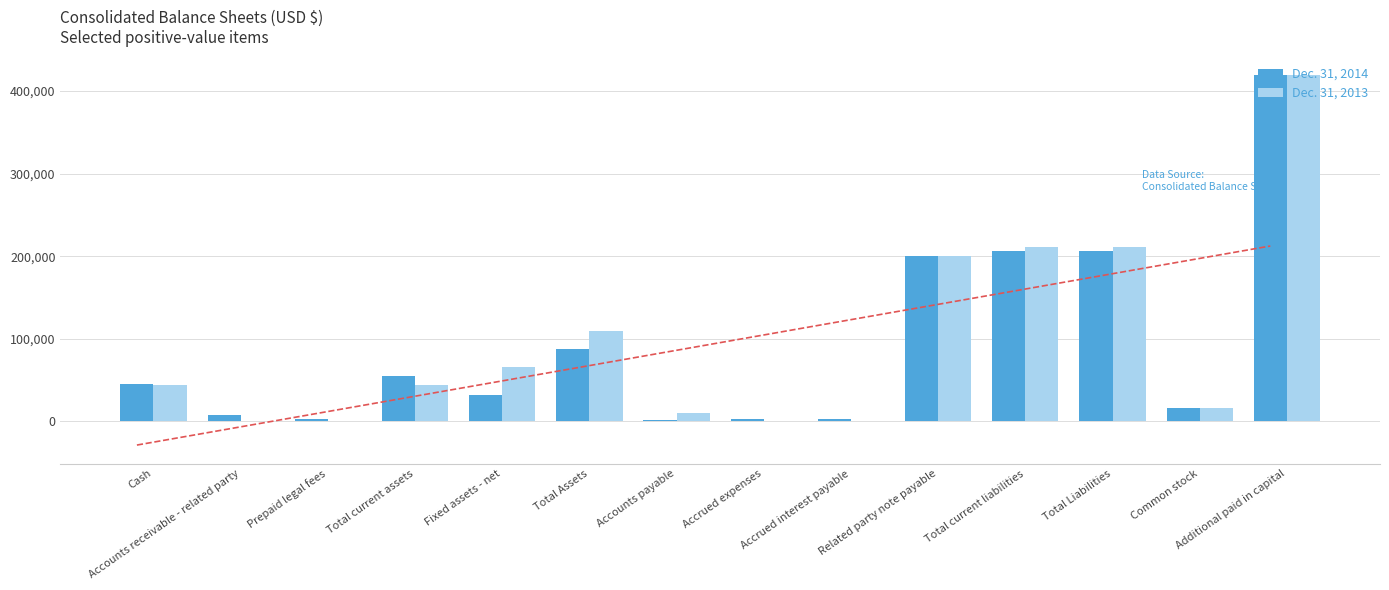

Rank the categories by Dec. 31, 2014 value from highest to lowest.

Additional paid in capital, Total current liabilities, Total Liabilities, Related party note payable, Total Assets, Total current assets, Cash, Fixed assets - net, Common stock, Accounts receivable - related party, Accrued interest payable, Prepaid legal fees, Accrued expenses, Accounts payable